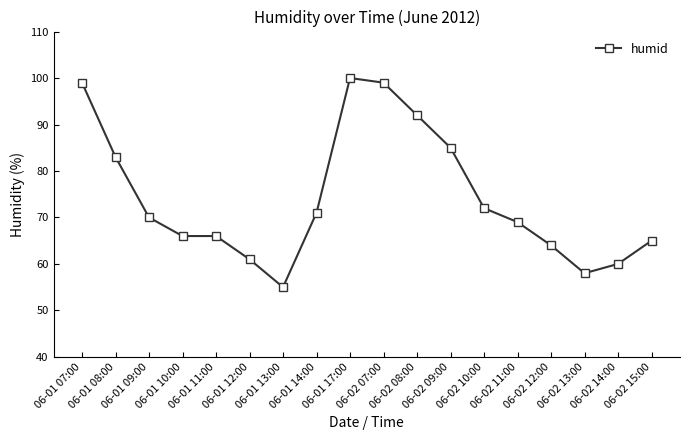

True or false: the data has more than 2 interior local peaks.

False